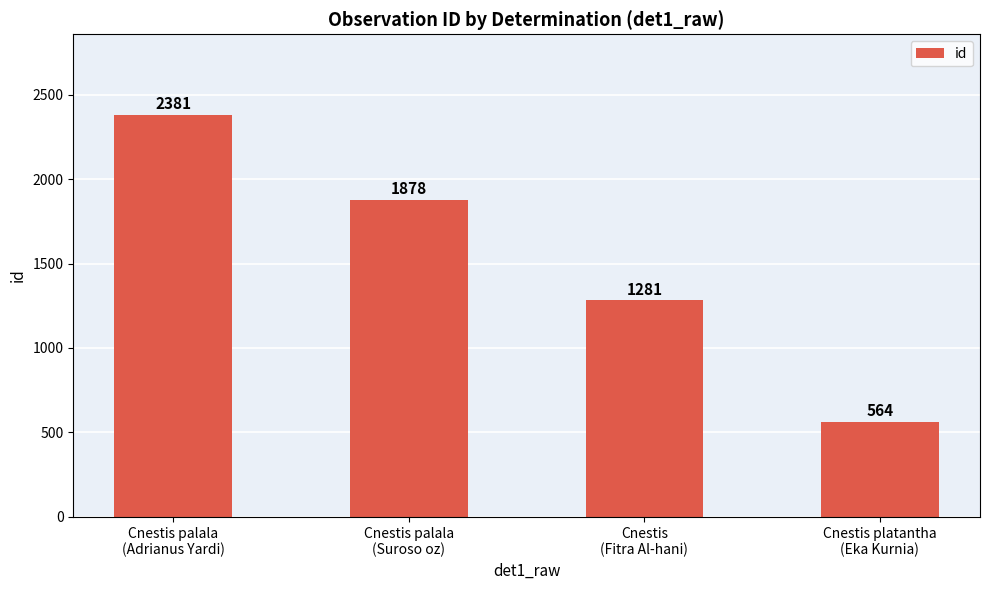

What is the approximate value at Cnestis palala
(Adrianus Yardi)?

2381